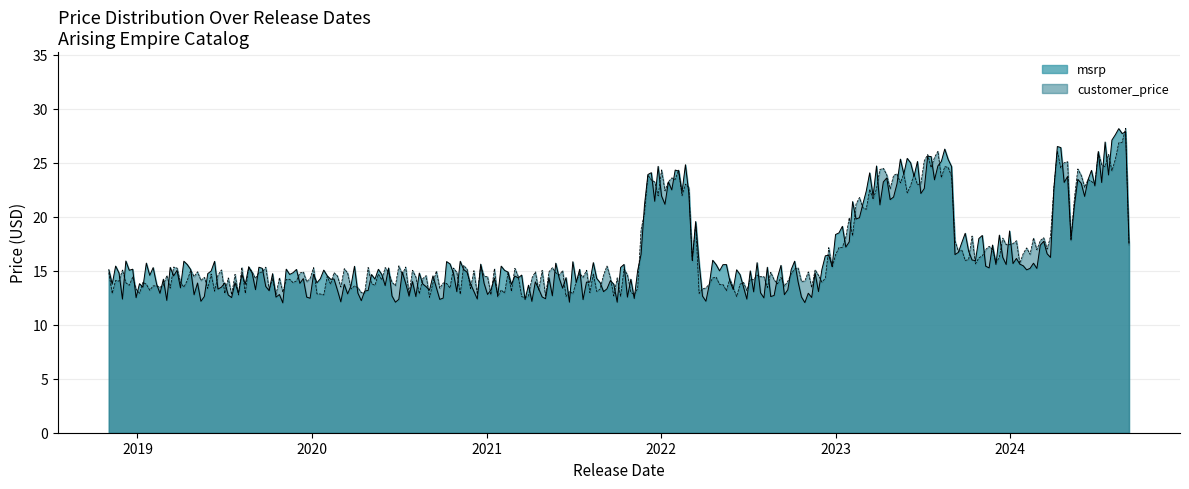

What is the minimum value for customer_price?

12.5